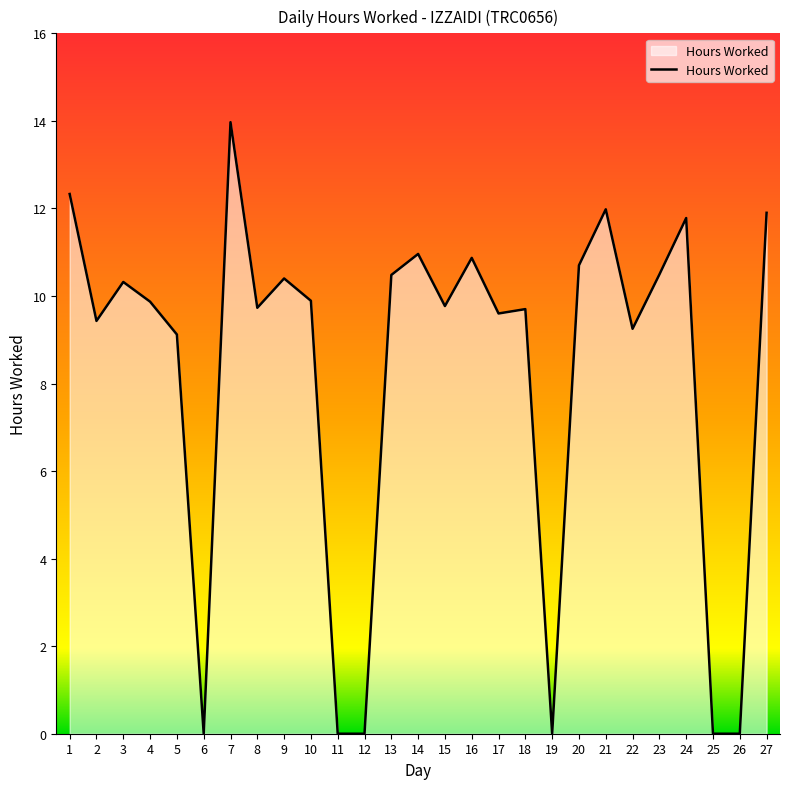

Which has a higher value, 24 or 17?

24